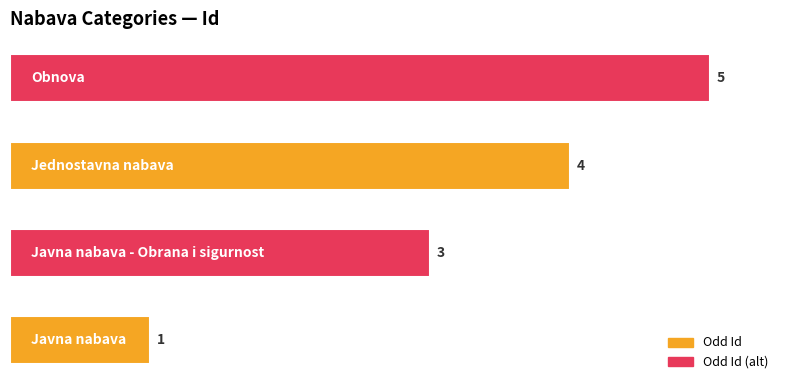

What is the maximum value shown in the chart?

5